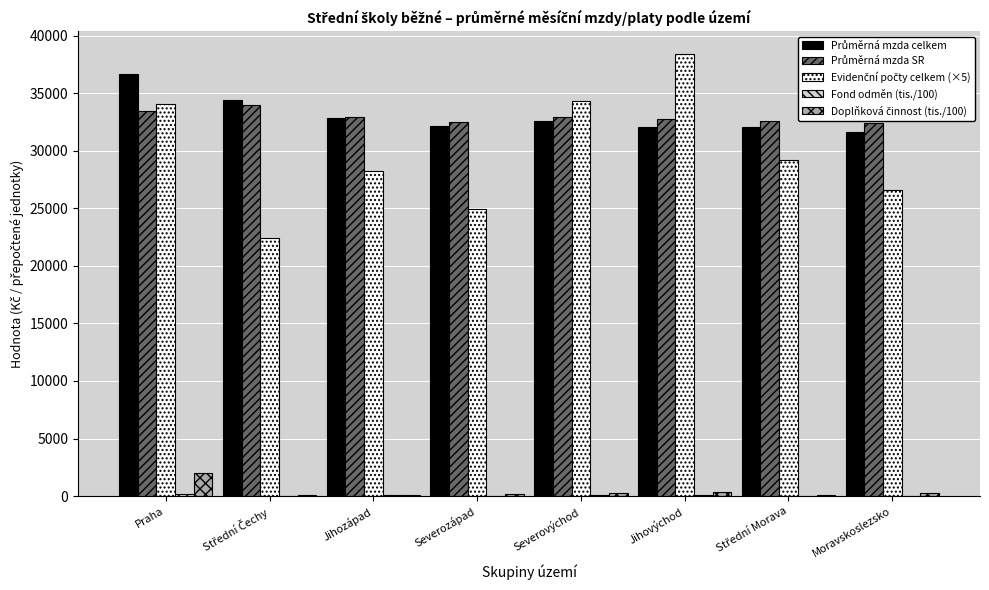

How many categories are shown in the chart?

8